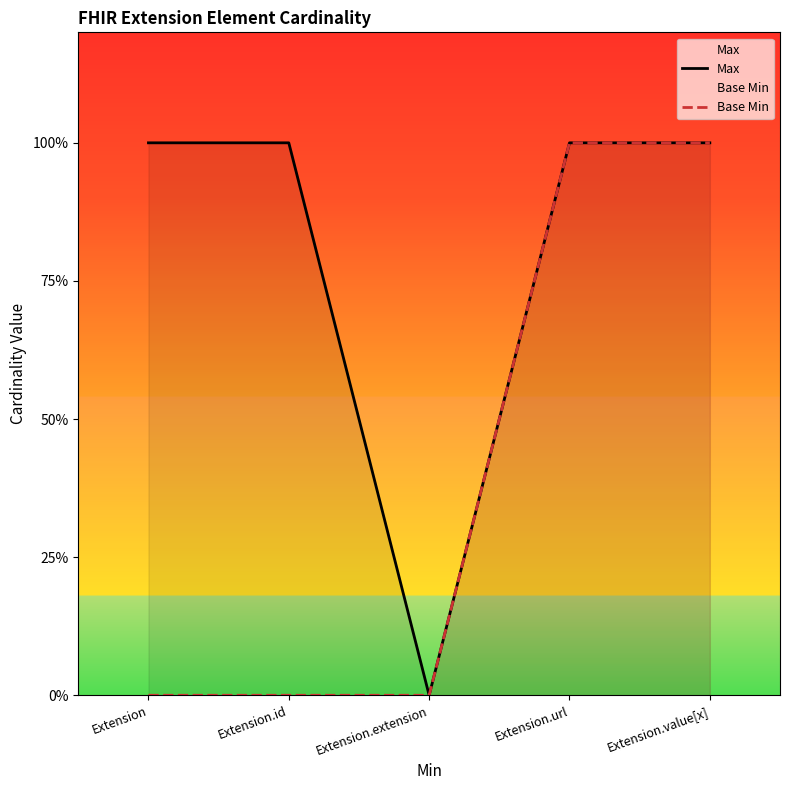

True or false: Max and Base Min intersect in this chart.

False